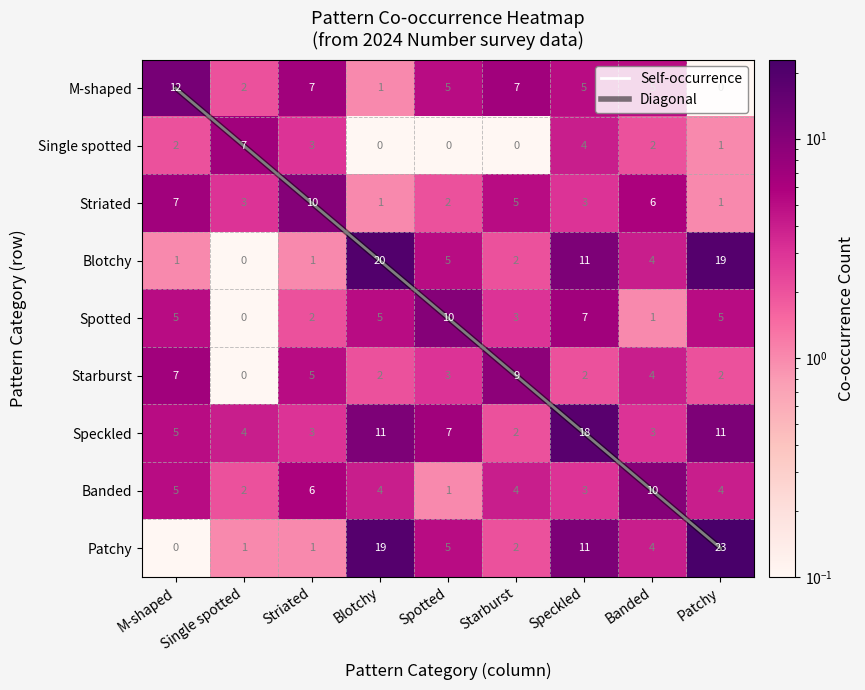

List the labels in order of Single spotted value, smallest first.

Blotchy, Spotted, Starburst, Patchy, M-shaped, Banded, Striated, Speckled, Single spotted